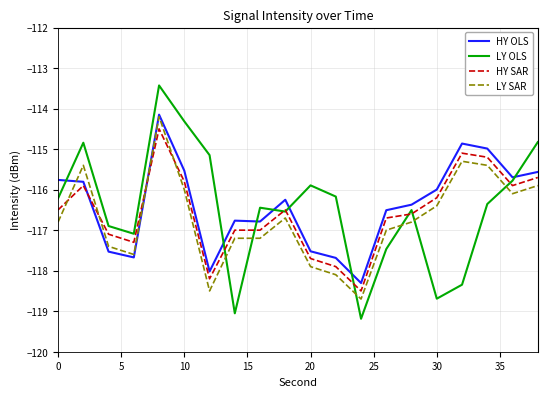

Rank the series by their average value, from highest to lowest.

HY OLS, LY OLS, HY SAR, LY SAR